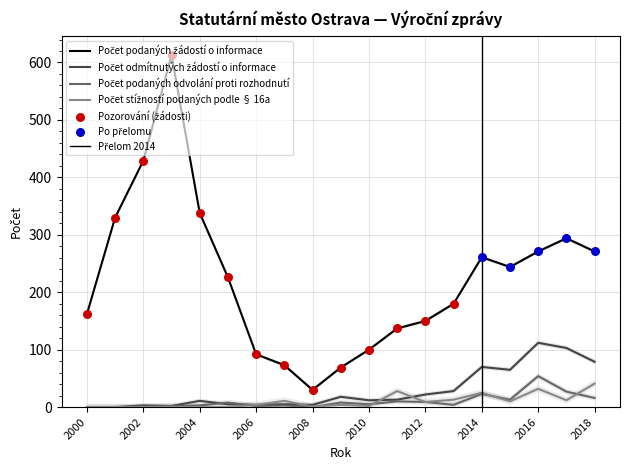

Is the value of Počet odmítnutých žádostí o informace at 2017 greater than the value of Počet podaných žádostí o informace at 2011?

No